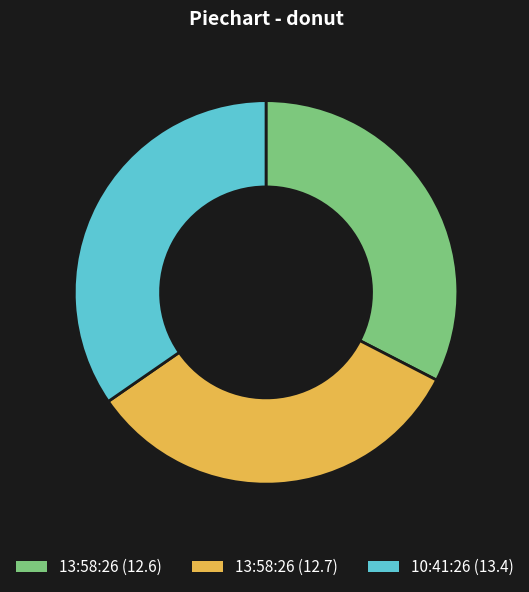

How many segments does this pie chart have?

3